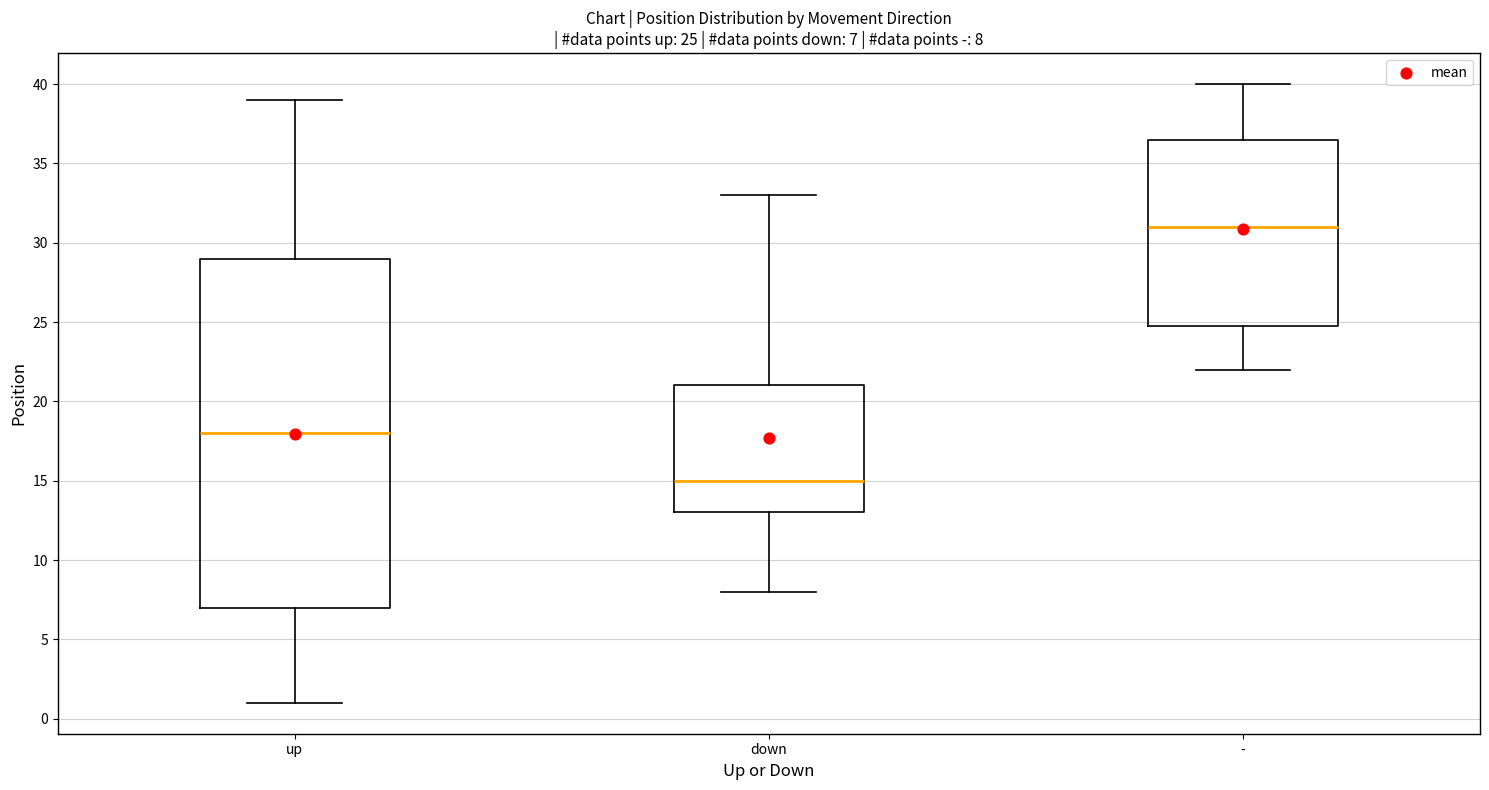

Which box's median line is the highest?

-